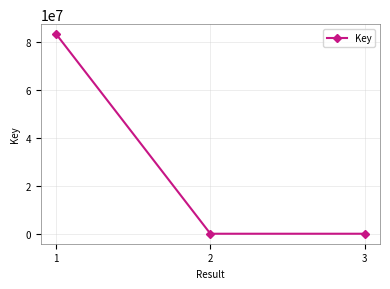

What is the sum of all values?

83443272